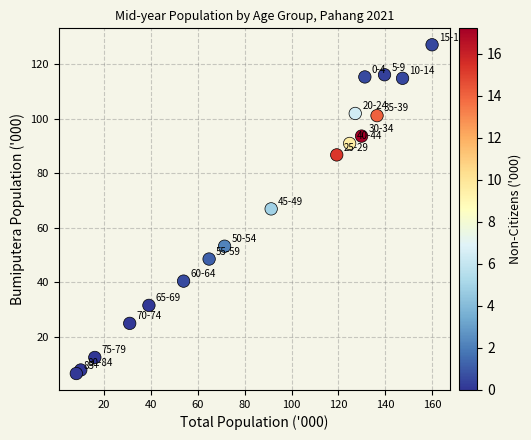

What is the range of X values (max minus min)?

151.9